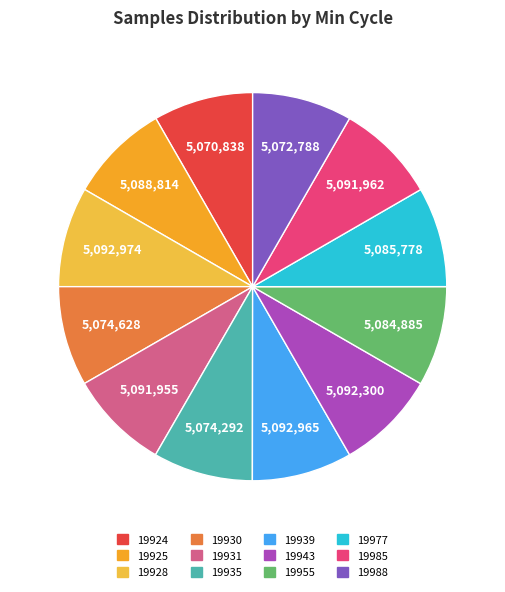

To the nearest percent, what is the combined percentage of 19930 and 19943?

17%